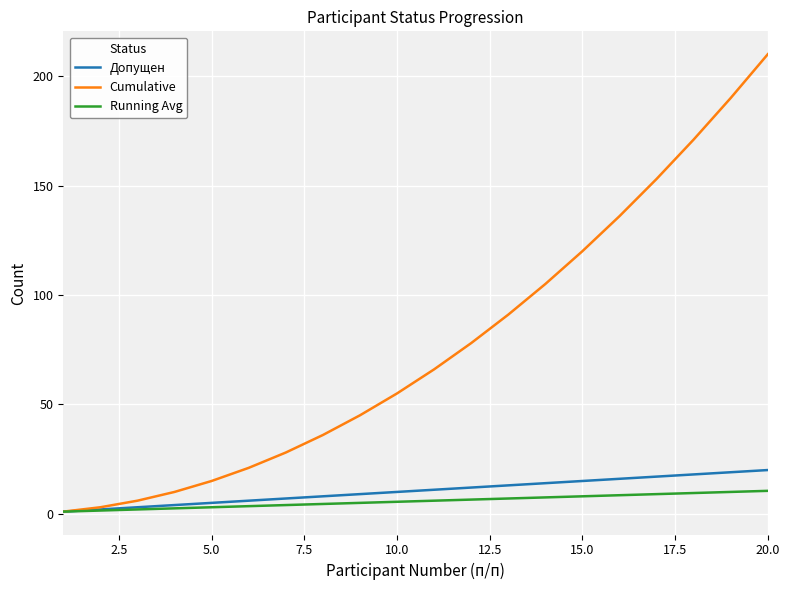

List the series in order of their peak value, highest first.

Cumulative, Допущен, Running Avg